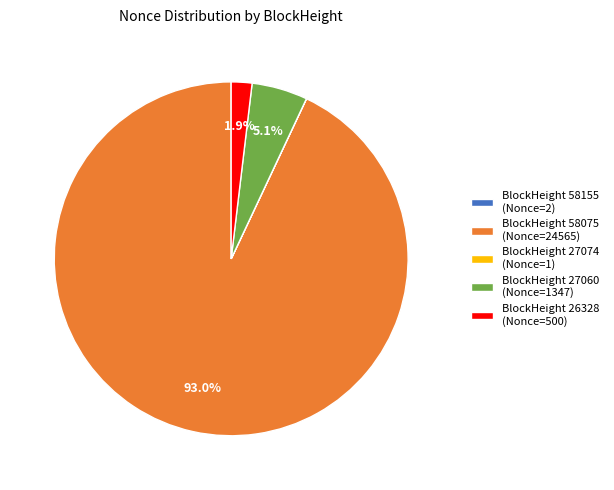

Which slice is the largest?

BlockHeight 58075 (Nonce=24565)